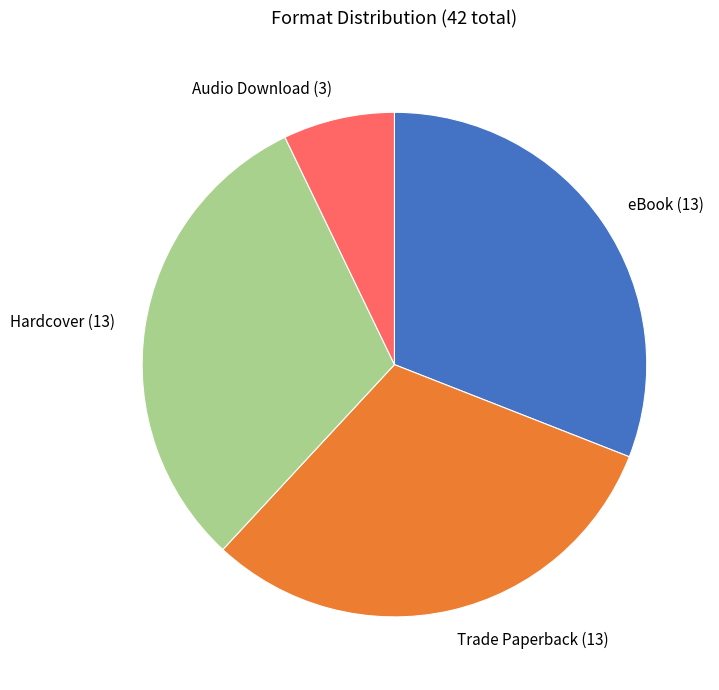

True or false: Hardcover accounts for 18% of the total.

False